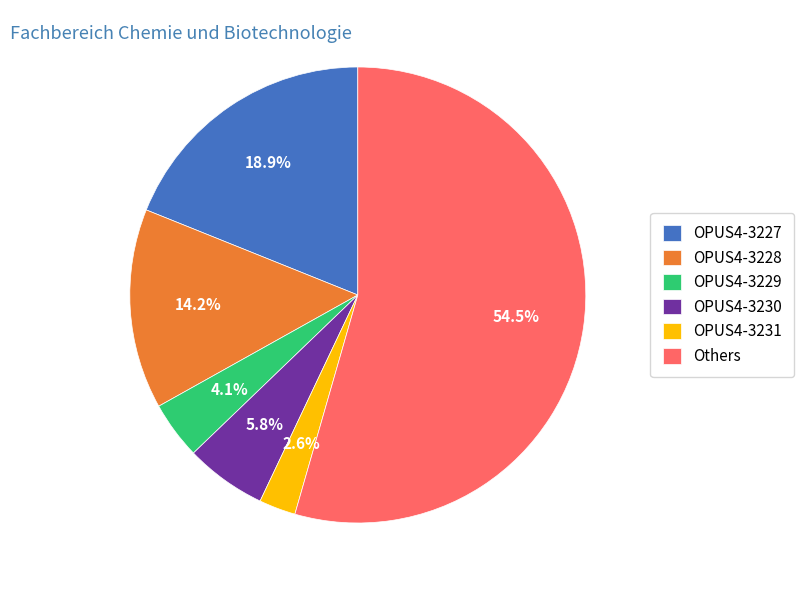

How many segments does this pie chart have?

6